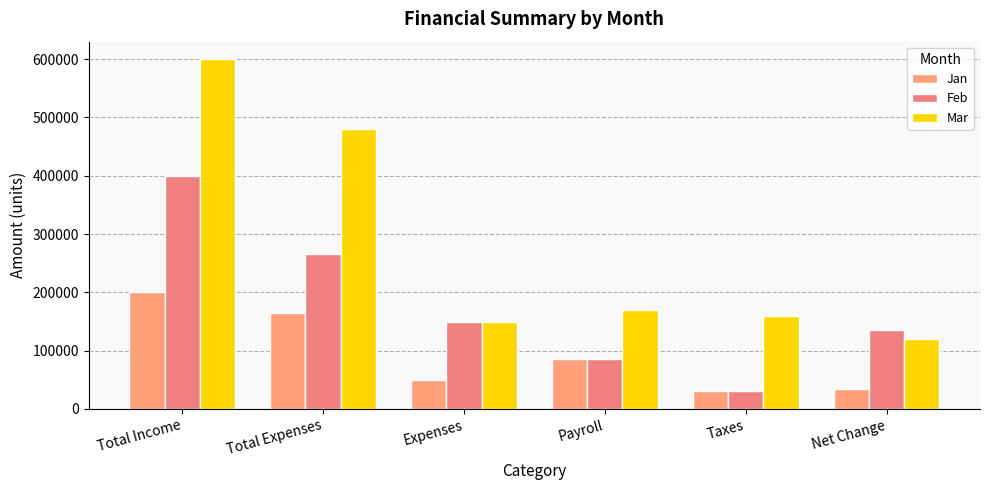

How many bars are there in total?

18